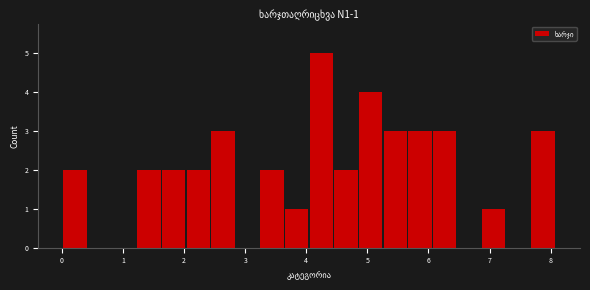

Which range on the x-axis has the tallest bar?

4.0 to 4.4